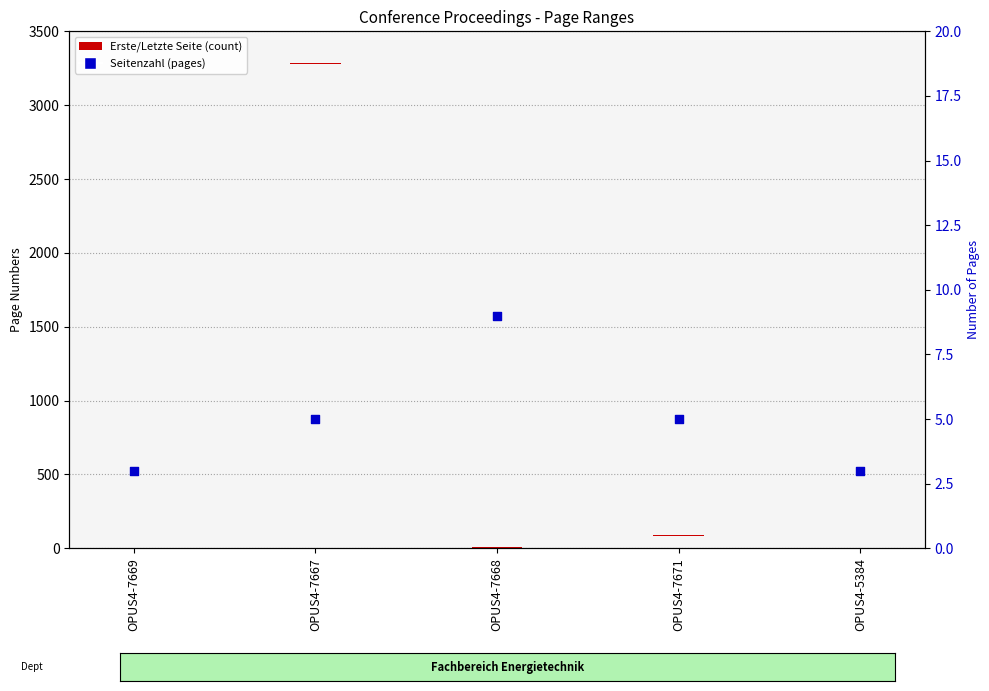

Between OPUS4-7668 and OPUS4-7667, which is larger?

OPUS4-7668